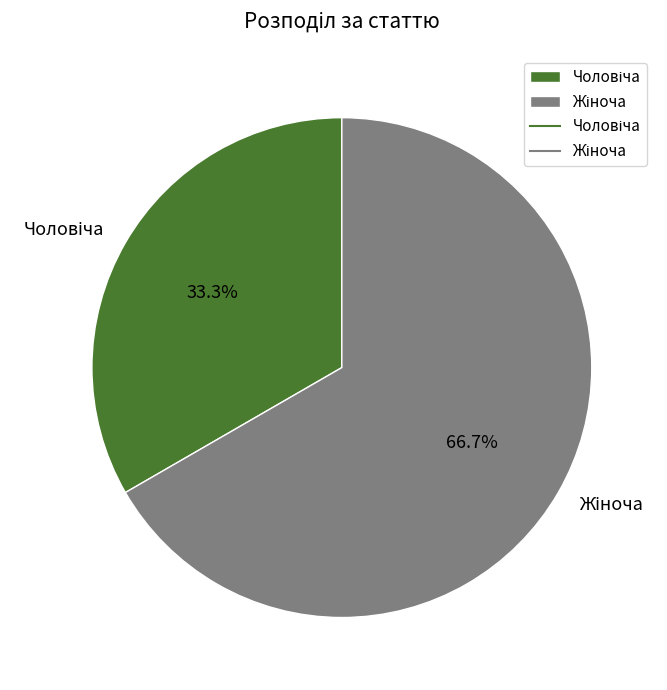

Does any single category account for the majority?

Yes